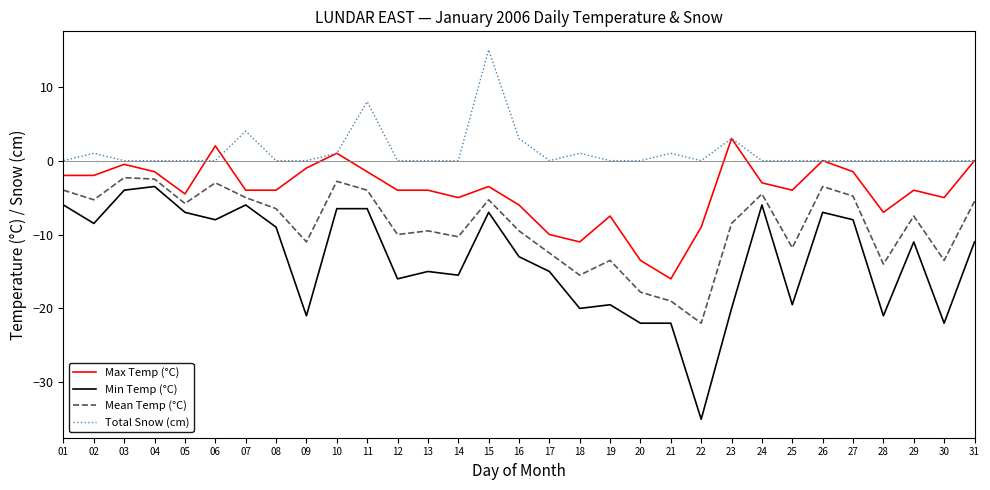

How many lines are shown in the chart?

4